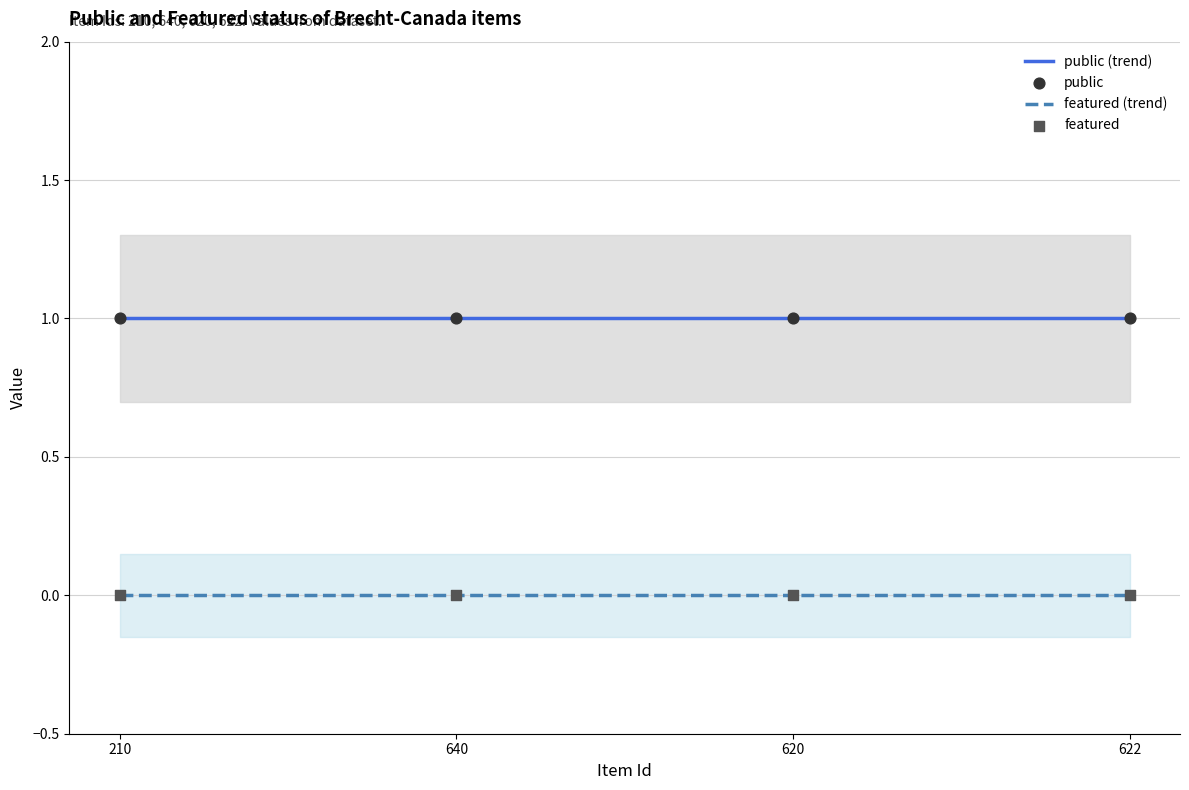

Which series has the largest total across all categories?

public